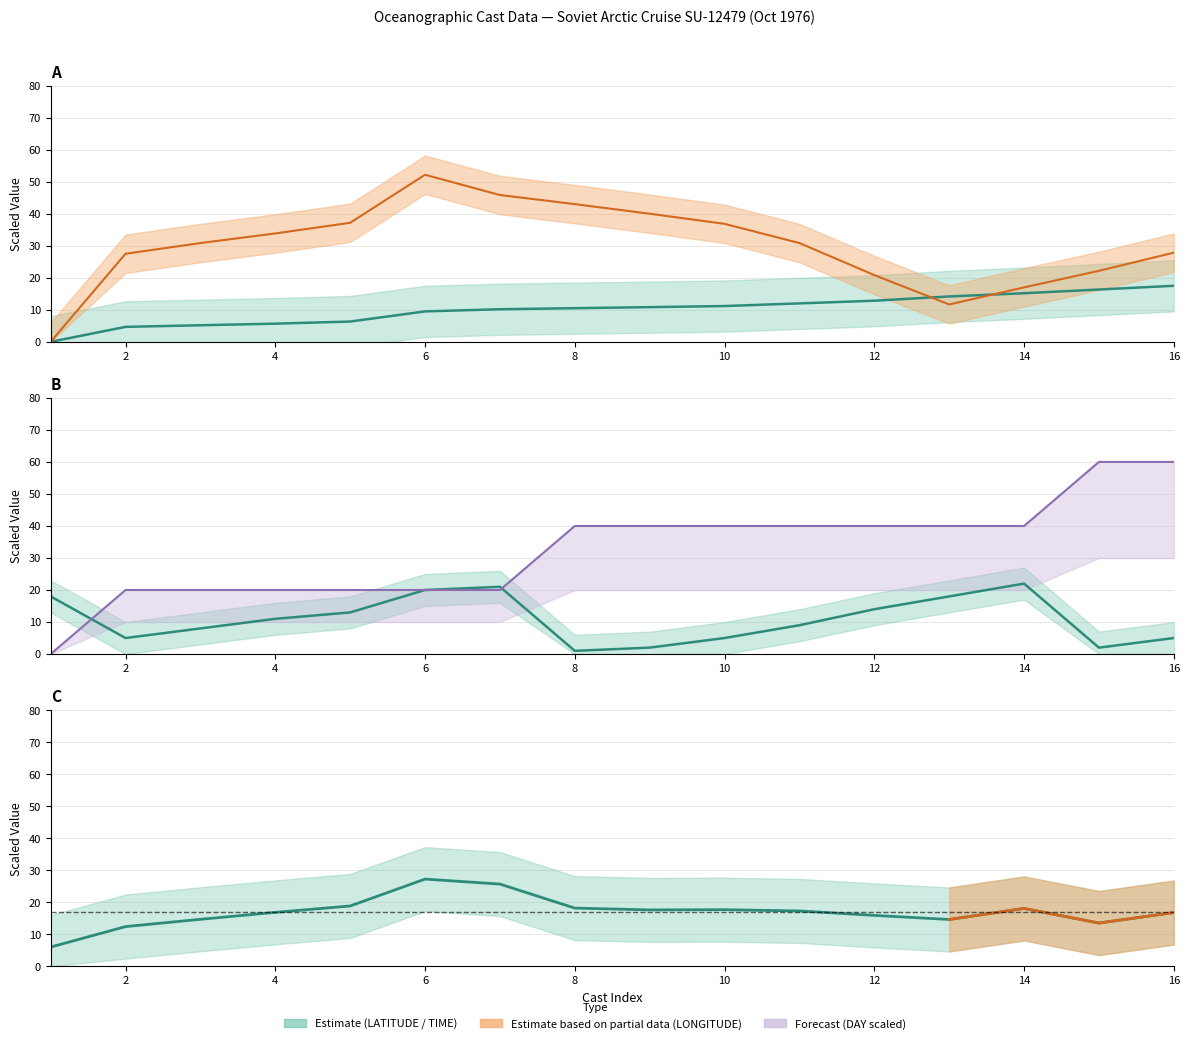

What is the greatest value displayed?

60.0